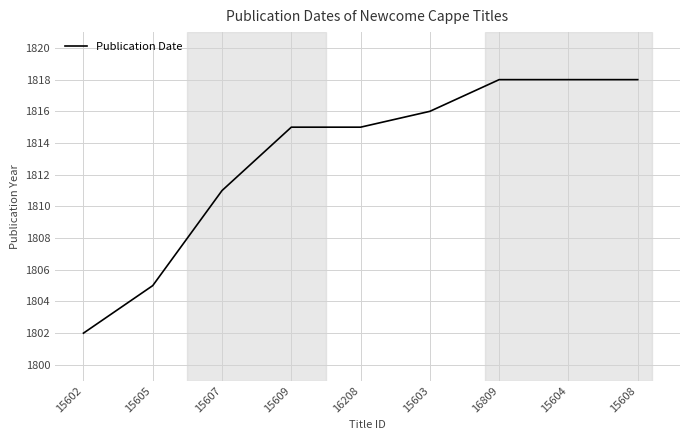

What is the change in value from 15602 to 15604?

+16